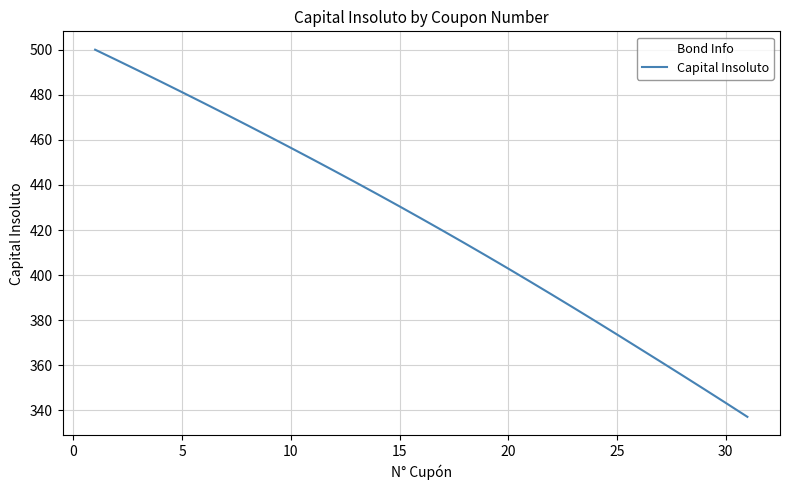

What is the maximum value shown in the chart?

500.0